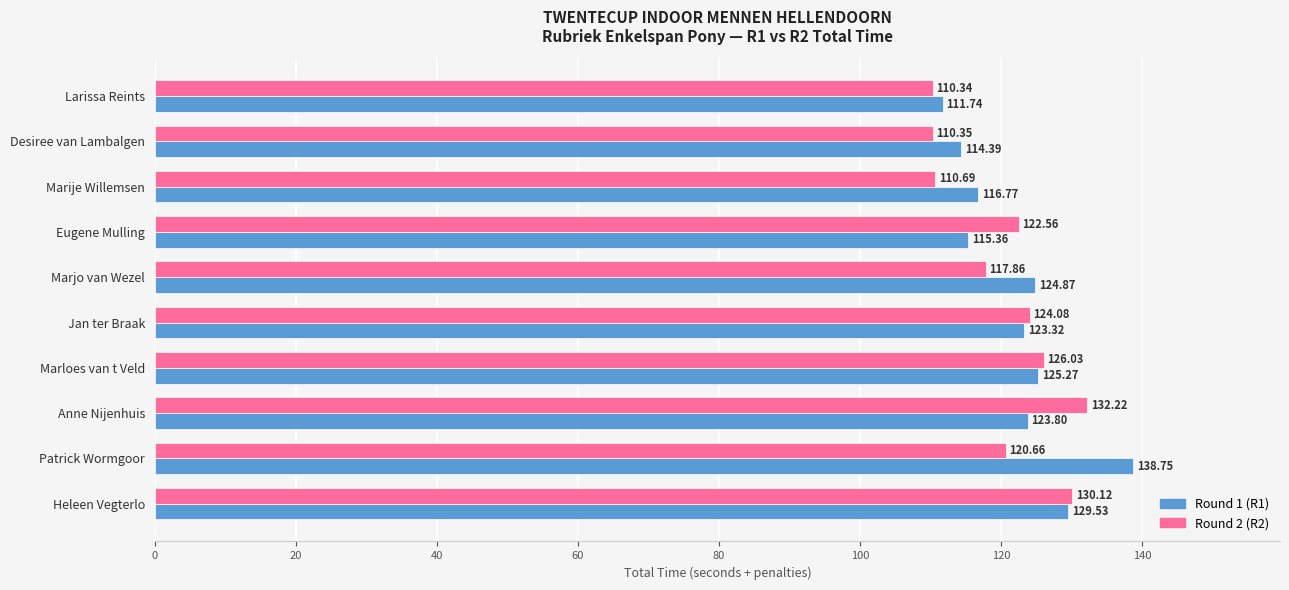

List the labels in order of Round 2 (R2) value, largest first.

Anne Nijenhuis, Heleen Vegterlo, Marloes van t Veld, Jan ter Braak, Eugene Mulling, Patrick Wormgoor, Marjo van Wezel, Marije Willemsen, Desiree van Lambalgen, Larissa Reints